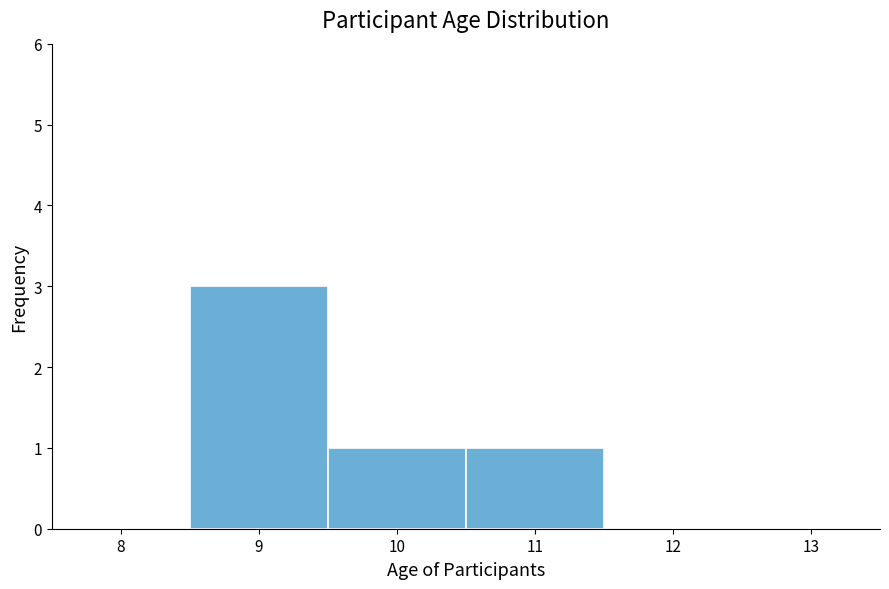

How tall is the bar that spans 10.5 to 11.5 on the x-axis? The values are not printed on the chart, so give them approximately, as read against the axis.

1